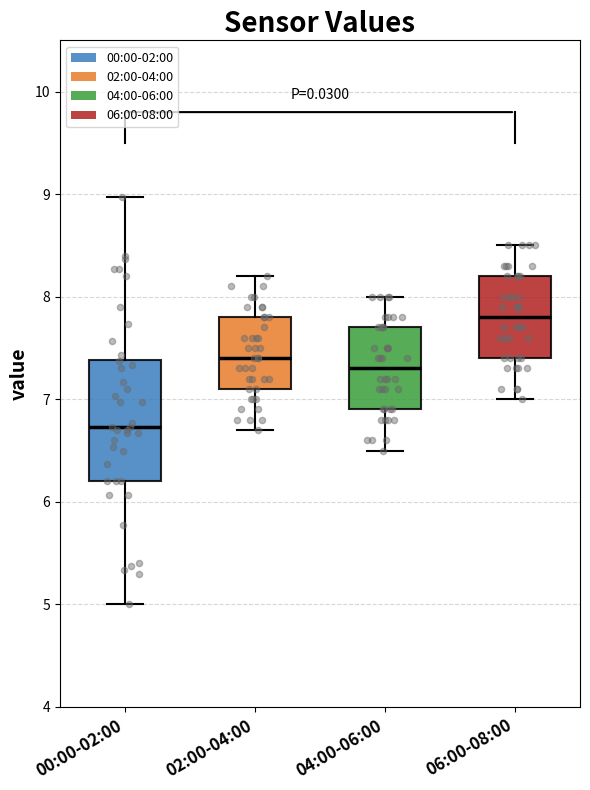

Where is the lower edge of the box for 06:00-08:00 on the y-axis? The values are not printed on the chart, so give them approximately, as read against the axis.

7.4